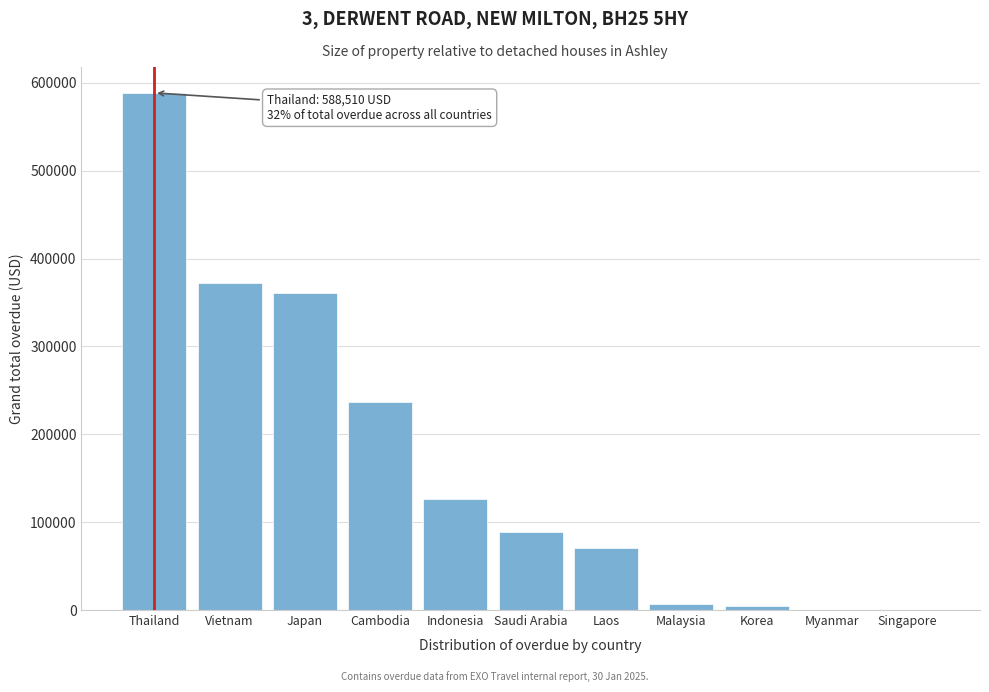

True or false: the data shows 584171.4 at Japan.

False